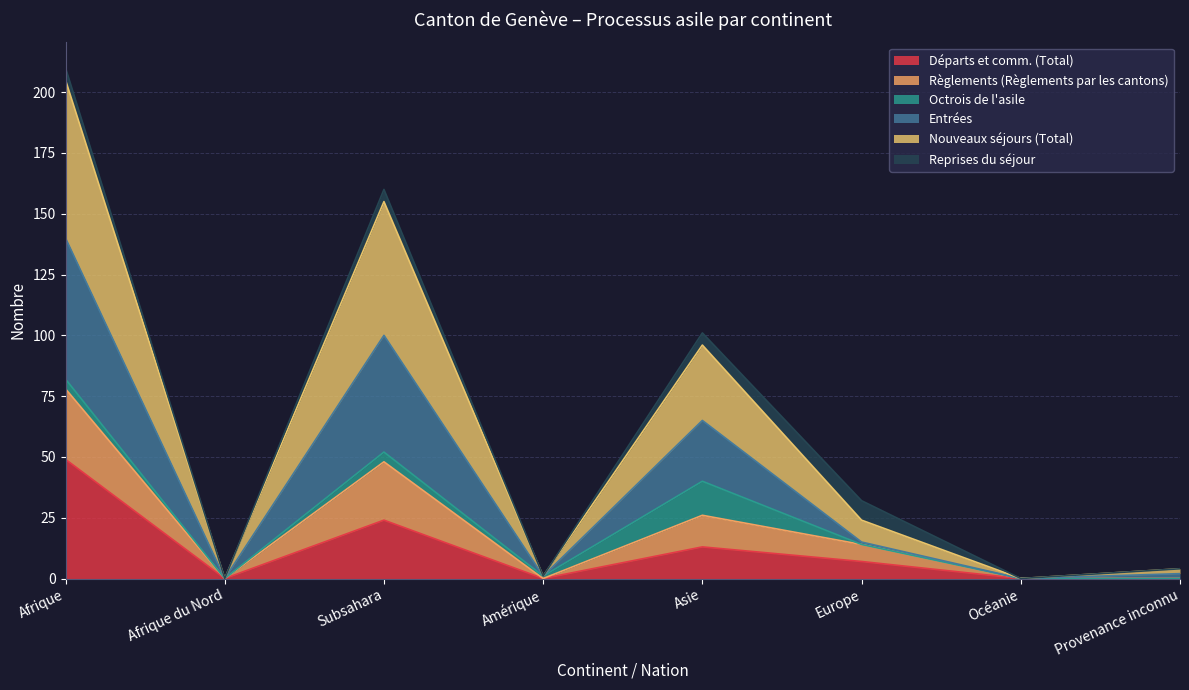

The Départs et comm. (Total) series shows 7 at Europe. True or false?

True